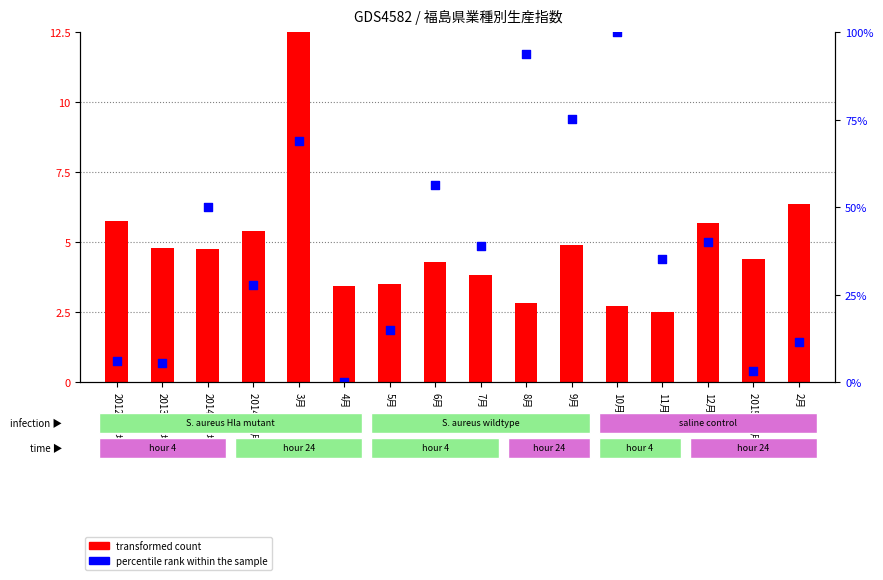

At how many categories does at least one series exceed 3?

16